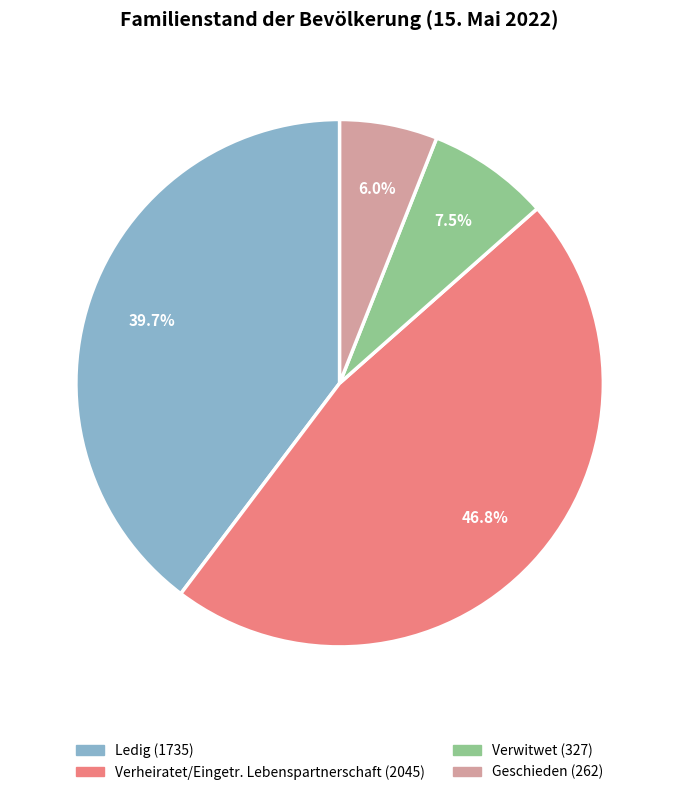

Between Verwitwet and Verheiratet/Eingetr. Lebenspartnerschaft, which is larger?

Verheiratet/Eingetr. Lebenspartnerschaft